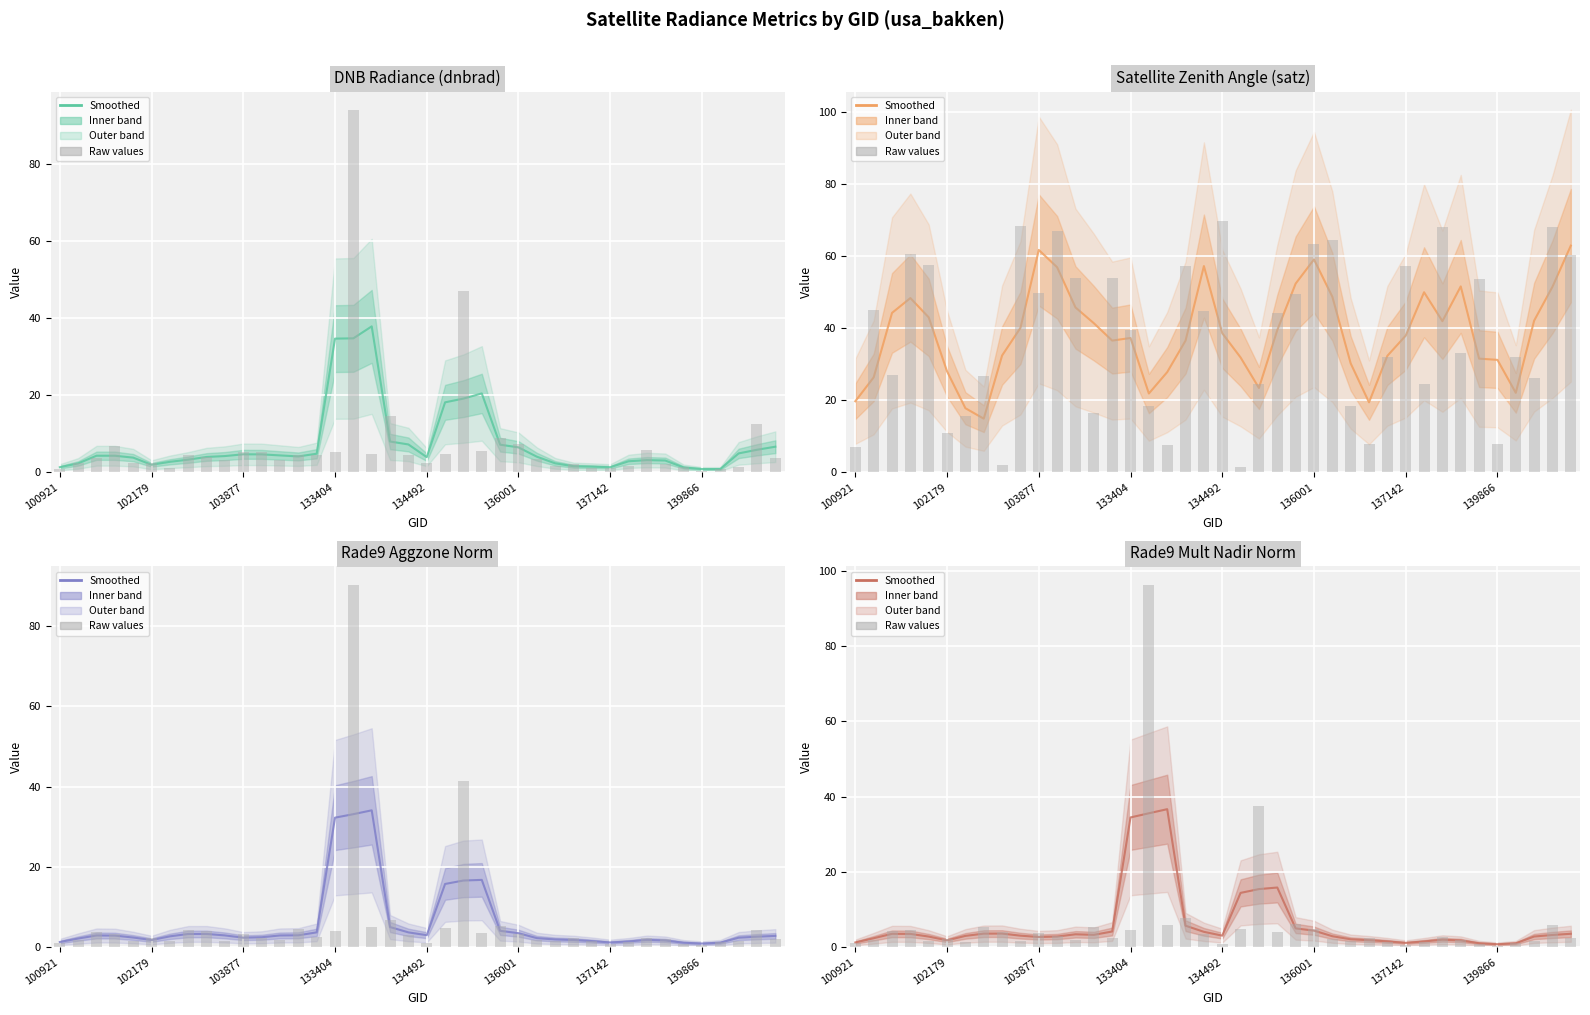

What is the minimum value shown in the chart?

0.8